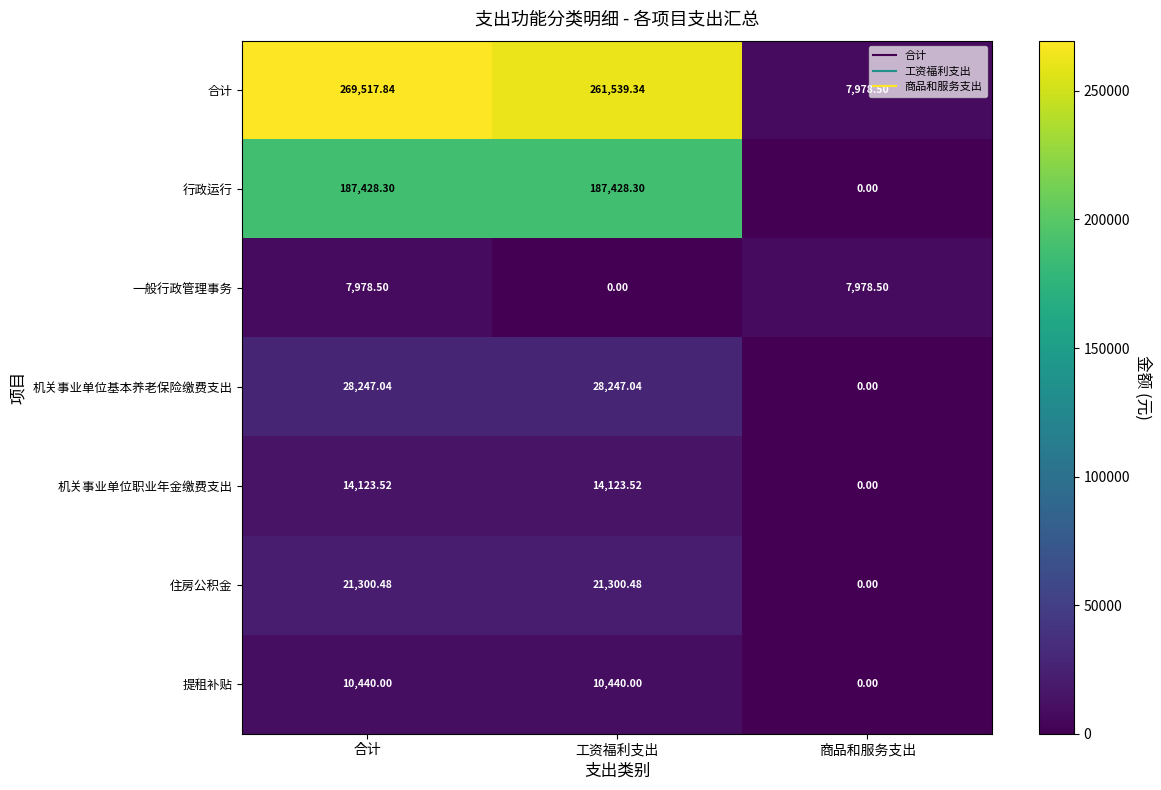

What is the spread (max minus min) of values at 工资福利支出?

261539.3